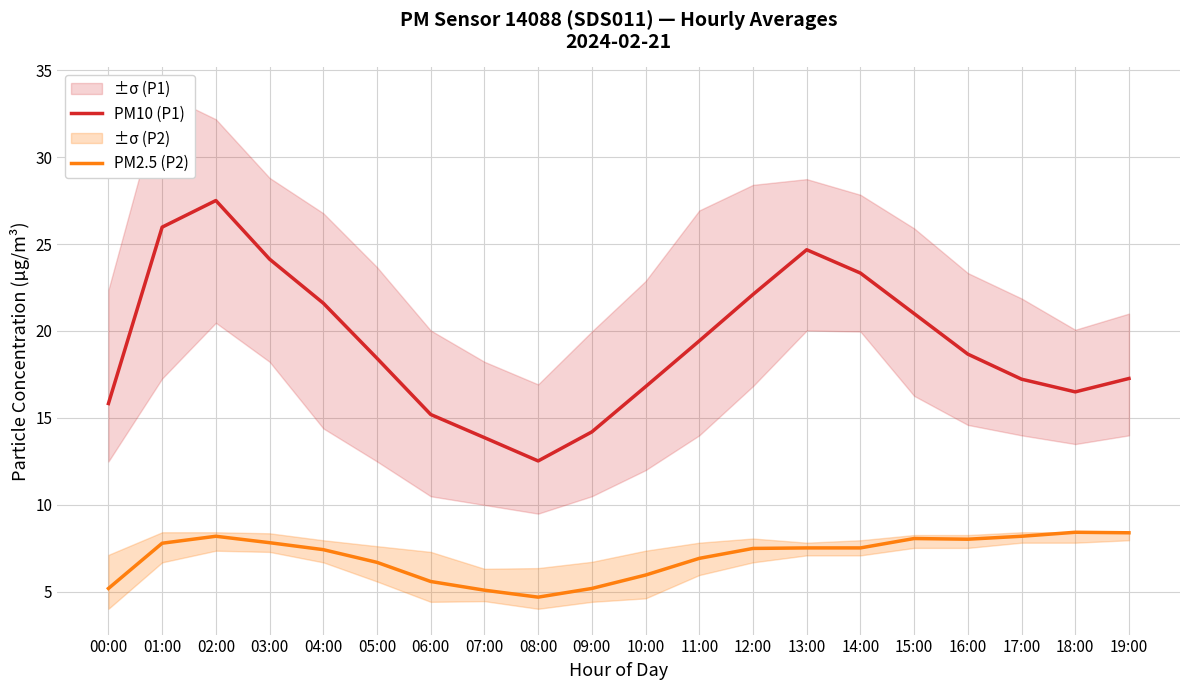

True or false: PM10 (P1) and PM2.5 (P2) cross at least once.

False